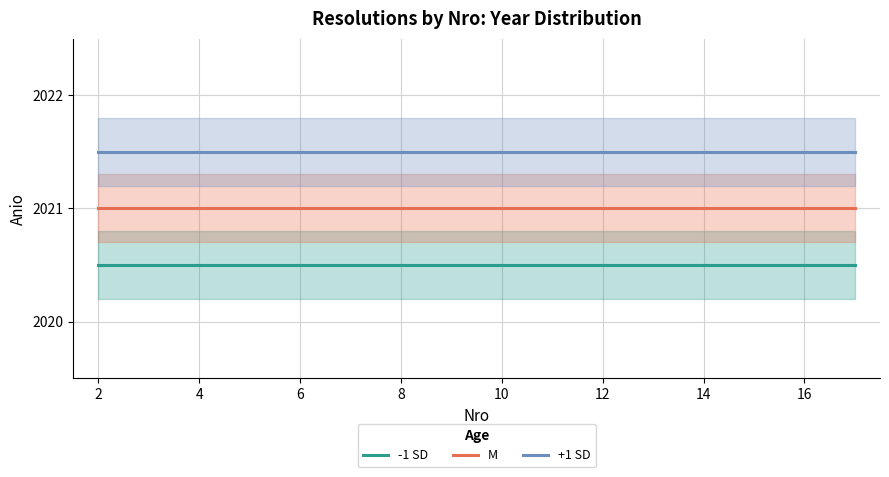

How many lines are shown in the chart?

3